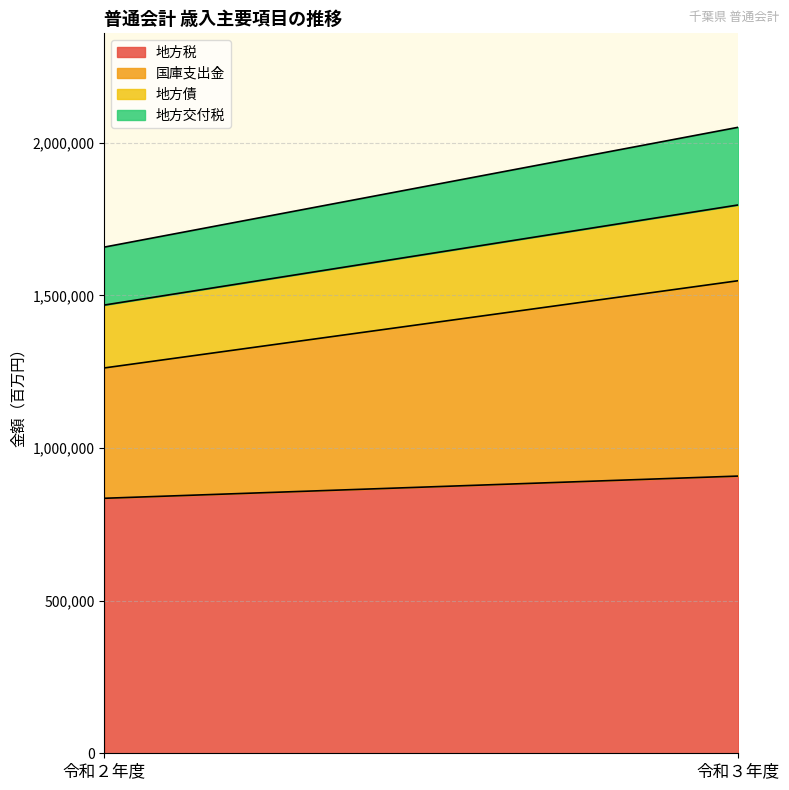

Reading right to left, what are all the values shown in this chart?

地方税: 令和３年度=907978	令和２年度=835193
国庫支出金: 令和３年度=639945	令和２年度=426920
地方債: 令和３年度=248190	令和２年度=206006
地方交付税: 令和３年度=254399	令和２年度=189788